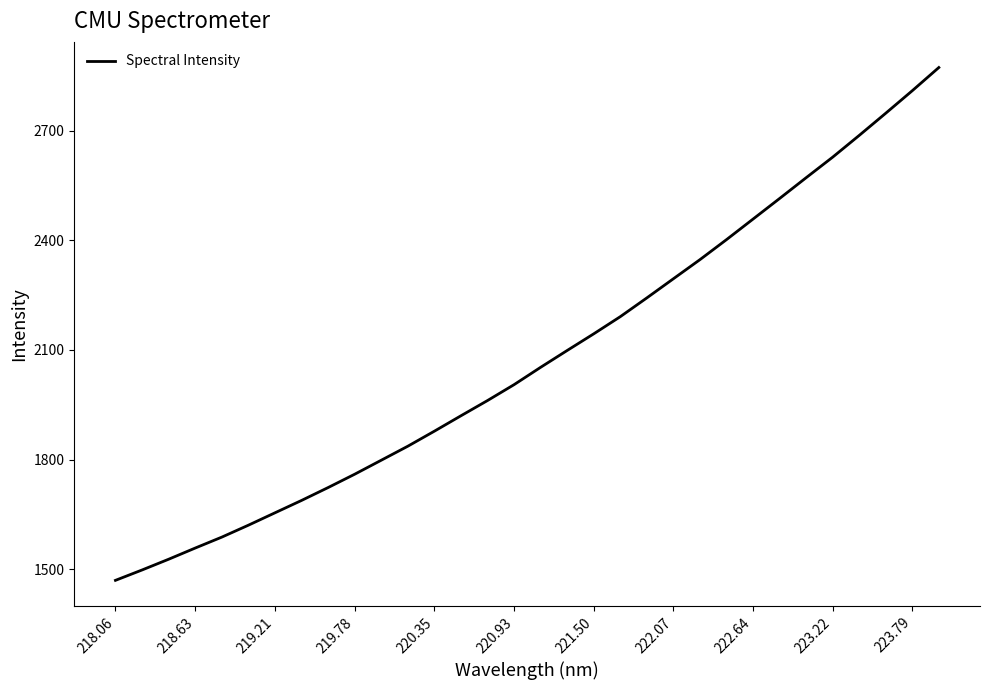

Is this an area chart (filled region under the line)?

No